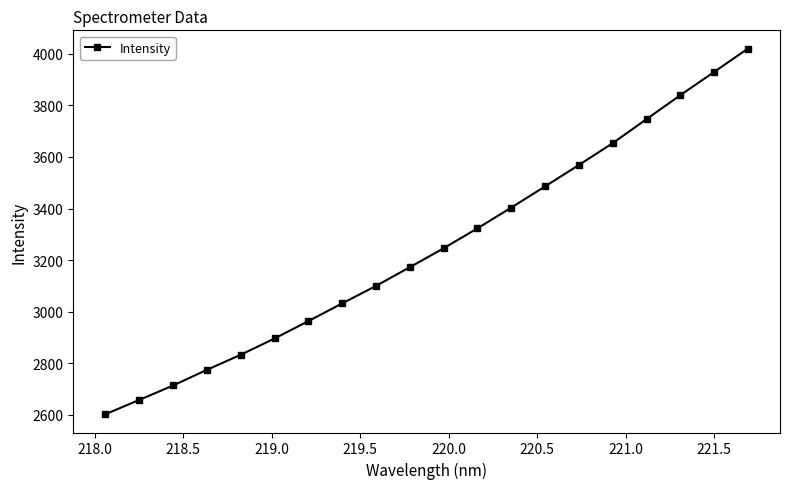

Reading left to right, list all the values displayed in this chart.

2601.7	2657.1	2713.2	2774.0	2832.4	2895.6	2963.1	3031.9	3099.7	3172.3	3245.8	3323.1	3403.6	3485.9	3568.9	3653.6	3746.8	3839.7	3929.8	4020.5